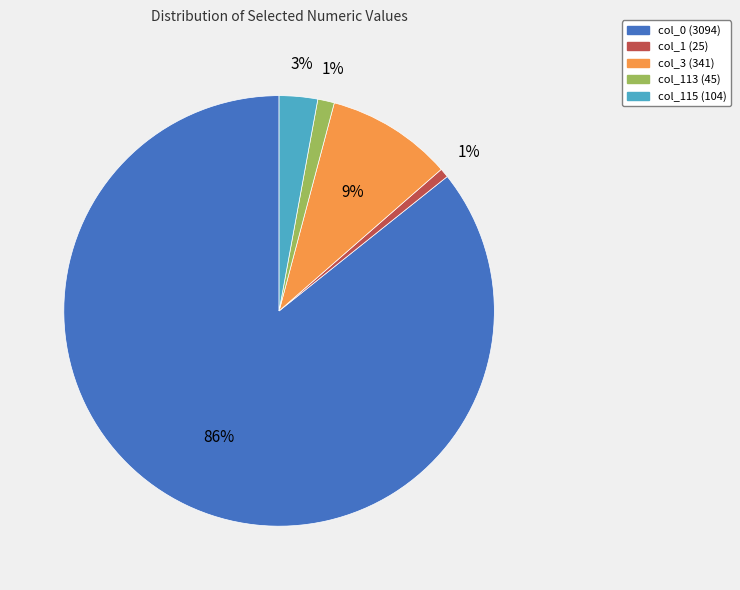

Is the sum of col_115 (104) and col_0 (3094) greater than half?

Yes